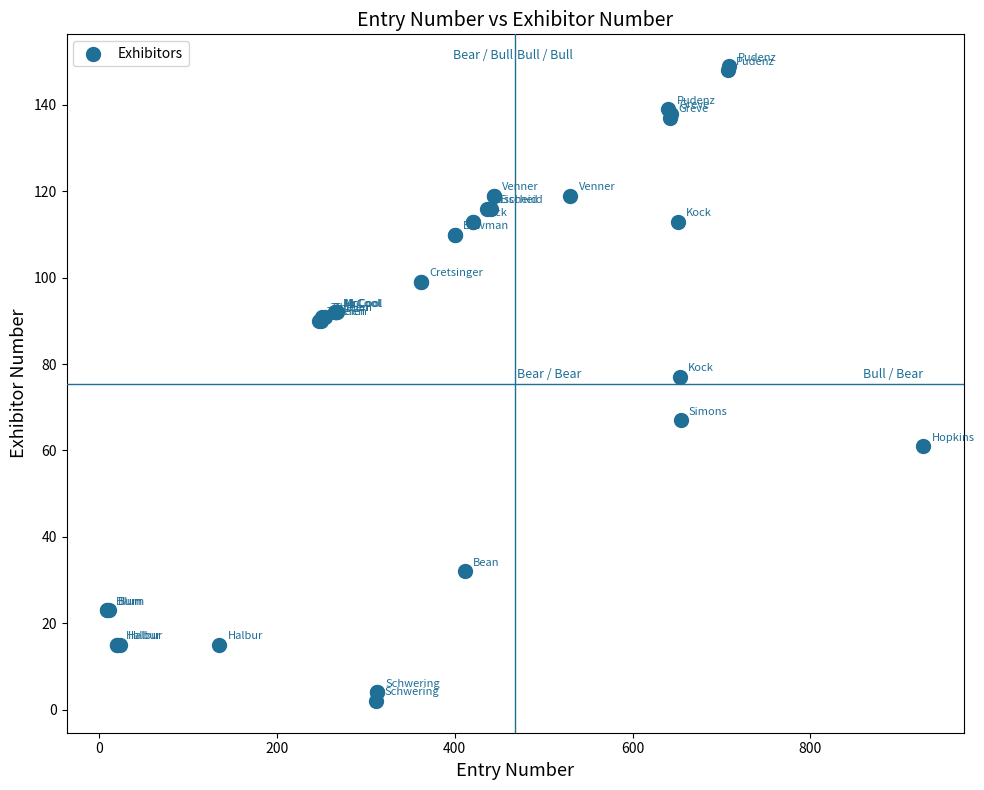

What Y value in the scatter plot is closest to 75?

77